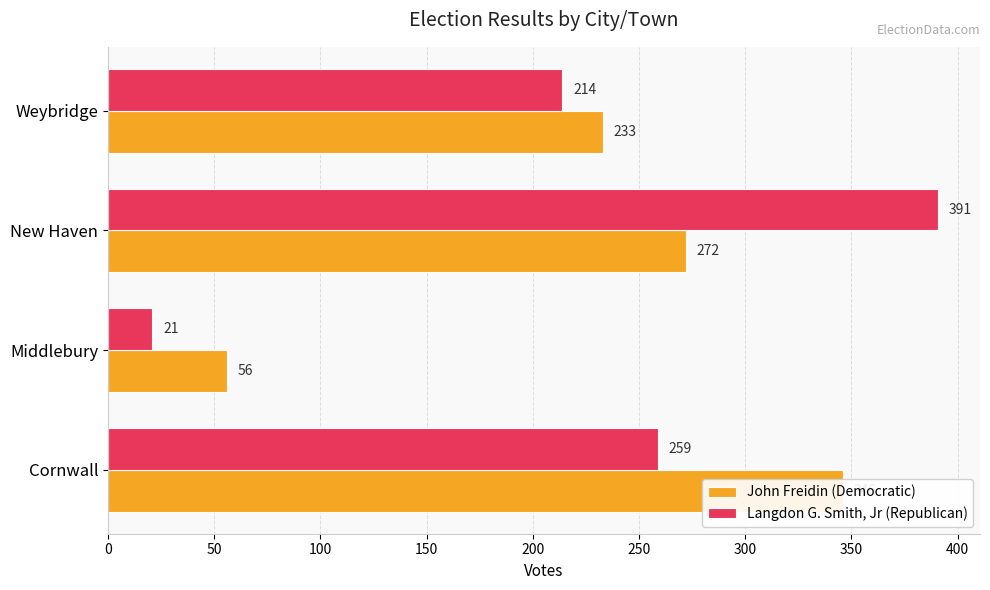

Reading left to right, extract all data points from this chart.

John Freidin (Democratic): 346	56	272	233
Langdon G. Smith, Jr (Republican): 259	21	391	214